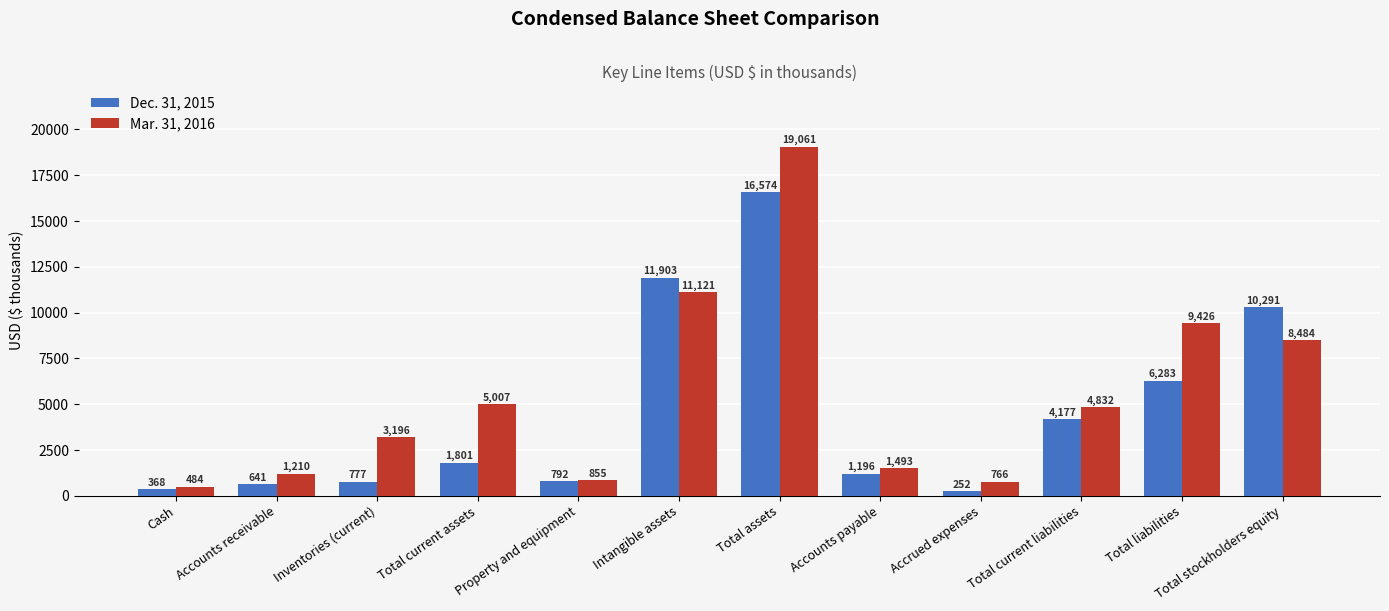

At which label does Mar. 31, 2016 reach its peak?

Total assets